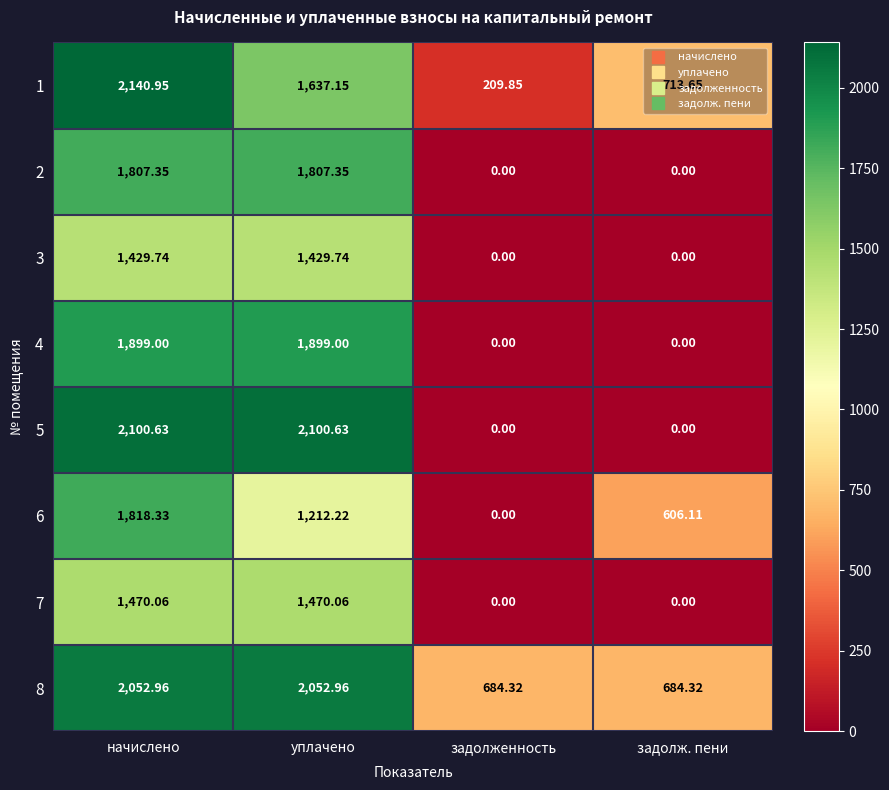

At which label does 8 first exceed 2052?

начислено